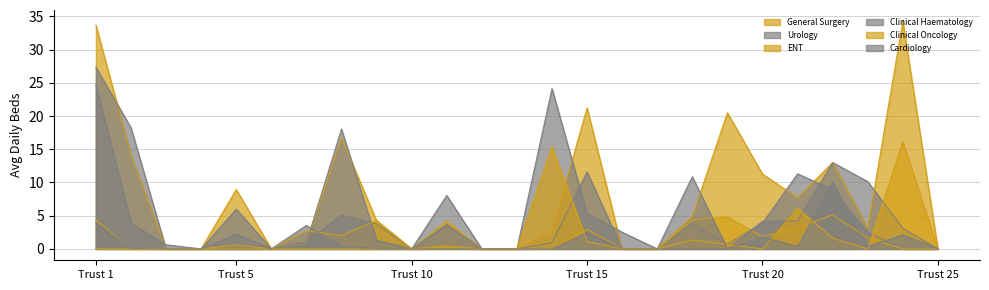

What is the value of the Cardiology point at the 24th from the left?

2.1